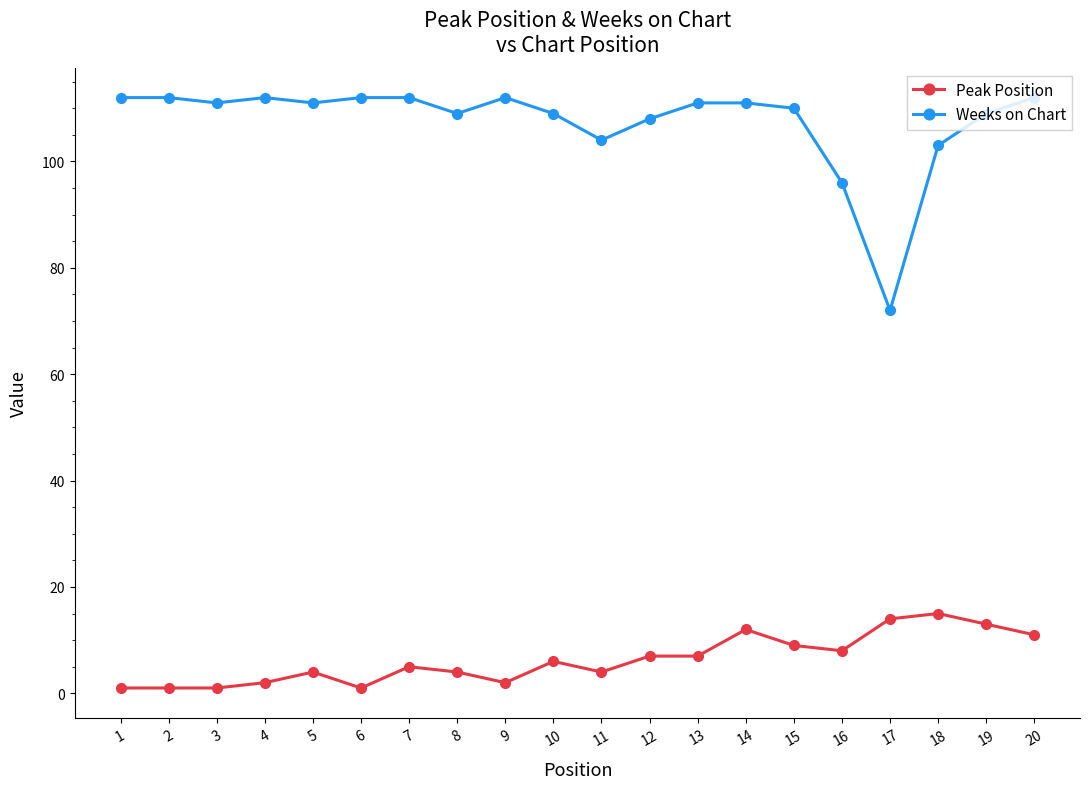

True or false: Peak Position has a value of 21 at 14.

False